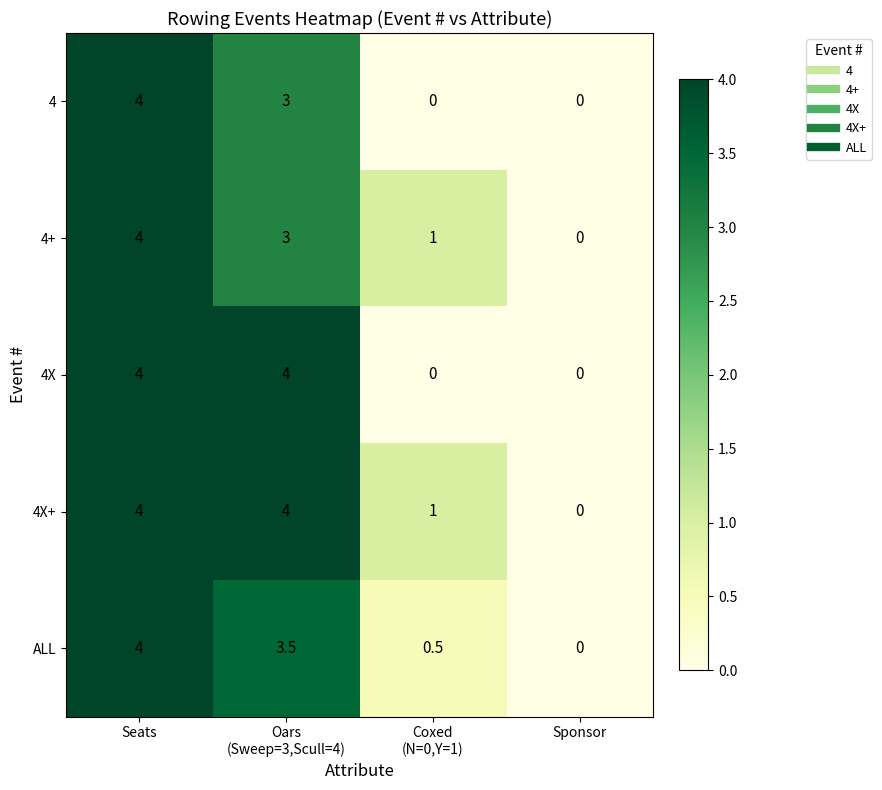

Reading left to right, list all the values displayed in this chart.

4: 4.0	3.0	0.0	0.0
4+: 4.0	3.0	1.0	0.0
4X: 4.0	4.0	0.0	0.0
4X+: 4.0	4.0	1.0	0.0
ALL: 4.0	3.5	0.5	0.0